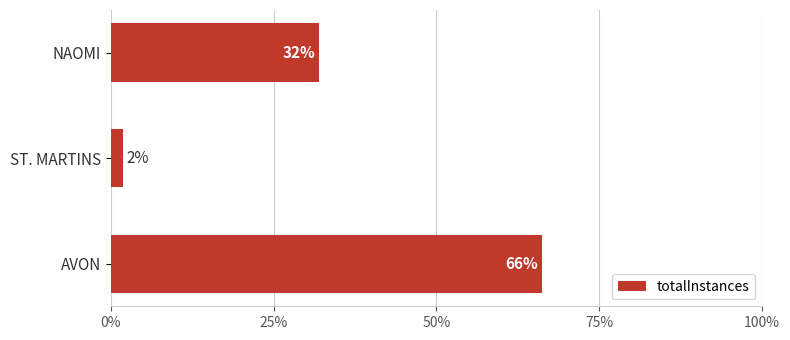

What is the difference between the maximum and minimum values?

64.3